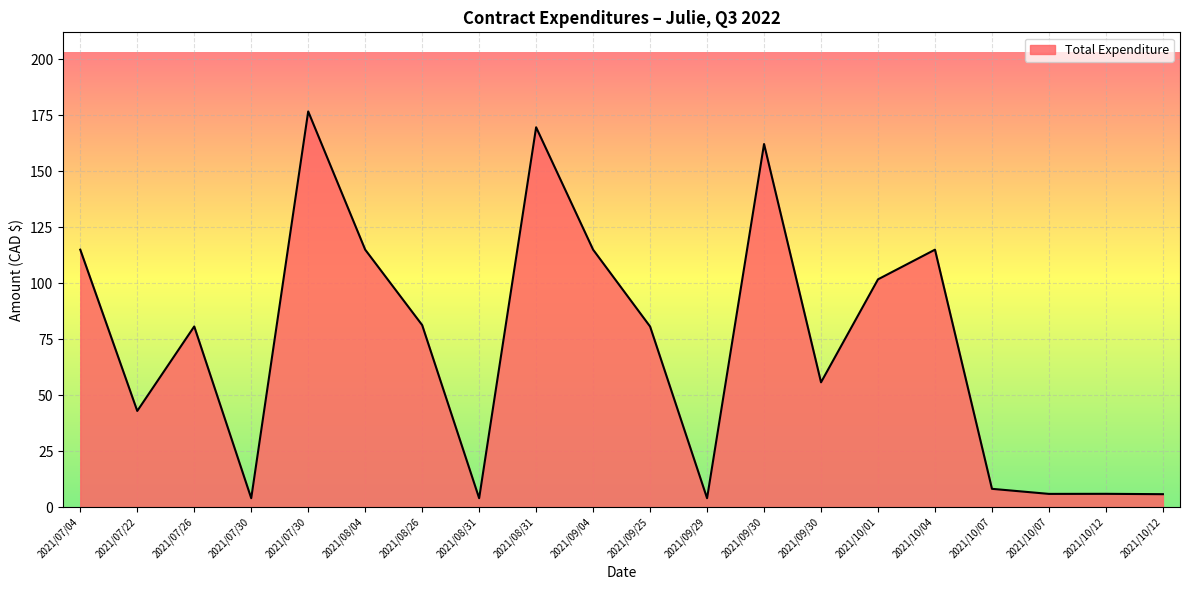

Reading left to right, list all the values displayed in this chart.

115.0	42.9	80.7	4.0	176.7	115.0	81.3	4.0	169.6	115.0	80.6	4.0	162.1	55.7	101.7	115.0	8.1	5.9	5.9	5.8